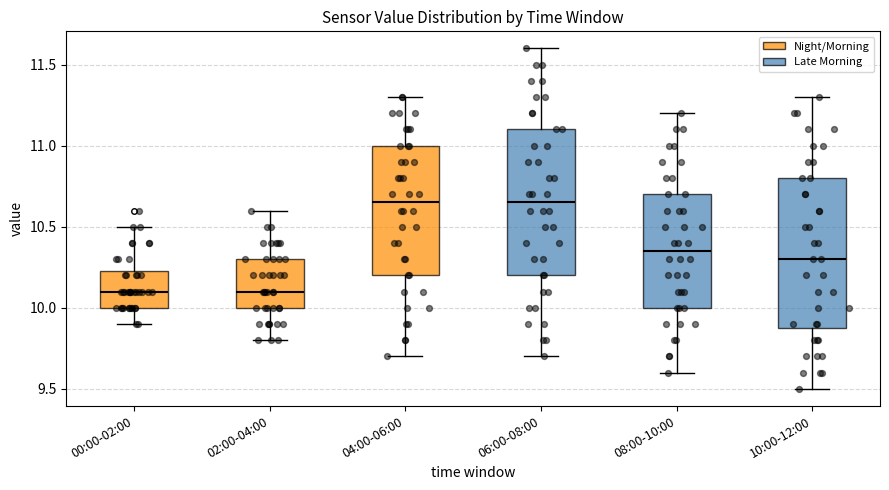

Reading left to right, read every box against the y-axis: the position of its median line, the range the box covers, and the ends of its whiskers. The values are not printed on the chart, so give them approximately, as read against the axis.

00:00-02:00: median 10.10, box 10.00 to 10.25, whiskers 9.90 to 10.50
02:00-04:00: median 10.10, box 10.00 to 10.30, whiskers 9.80 to 10.60
04:00-06:00: median 10.65, box 10.20 to 11.00, whiskers 9.70 to 11.30
06:00-08:00: median 10.65, box 10.20 to 11.10, whiskers 9.70 to 11.60
08:00-10:00: median 10.35, box 10.00 to 10.70, whiskers 9.60 to 11.20
10:00-12:00: median 10.30, box 9.90 to 10.80, whiskers 9.50 to 11.30